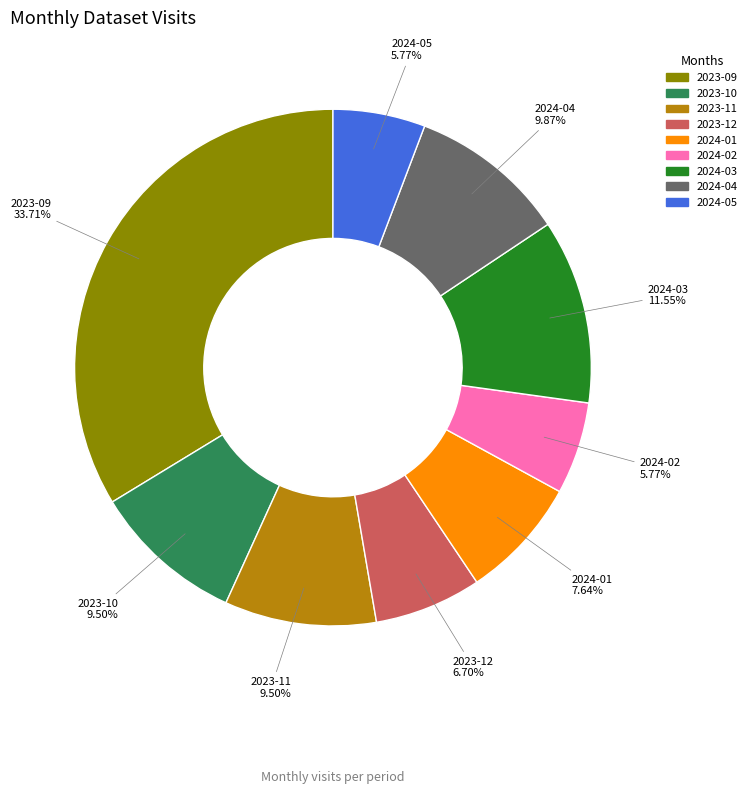

To the nearest percent, what is the combined percentage of 2023-12 and 2024-05?

12%